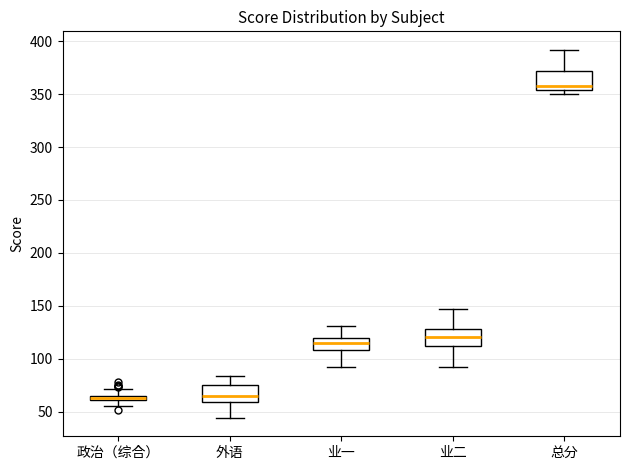

Where does the upper whisker of the box for 总分 end on the y-axis? The values are not printed on the chart, so give them approximately, as read against the axis.

390